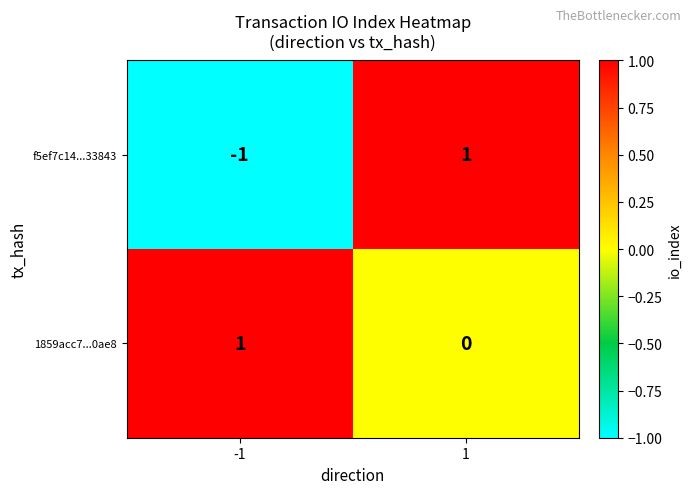

Rank the categories by f5ef7c14...33843 value from lowest to highest.

-1, 1